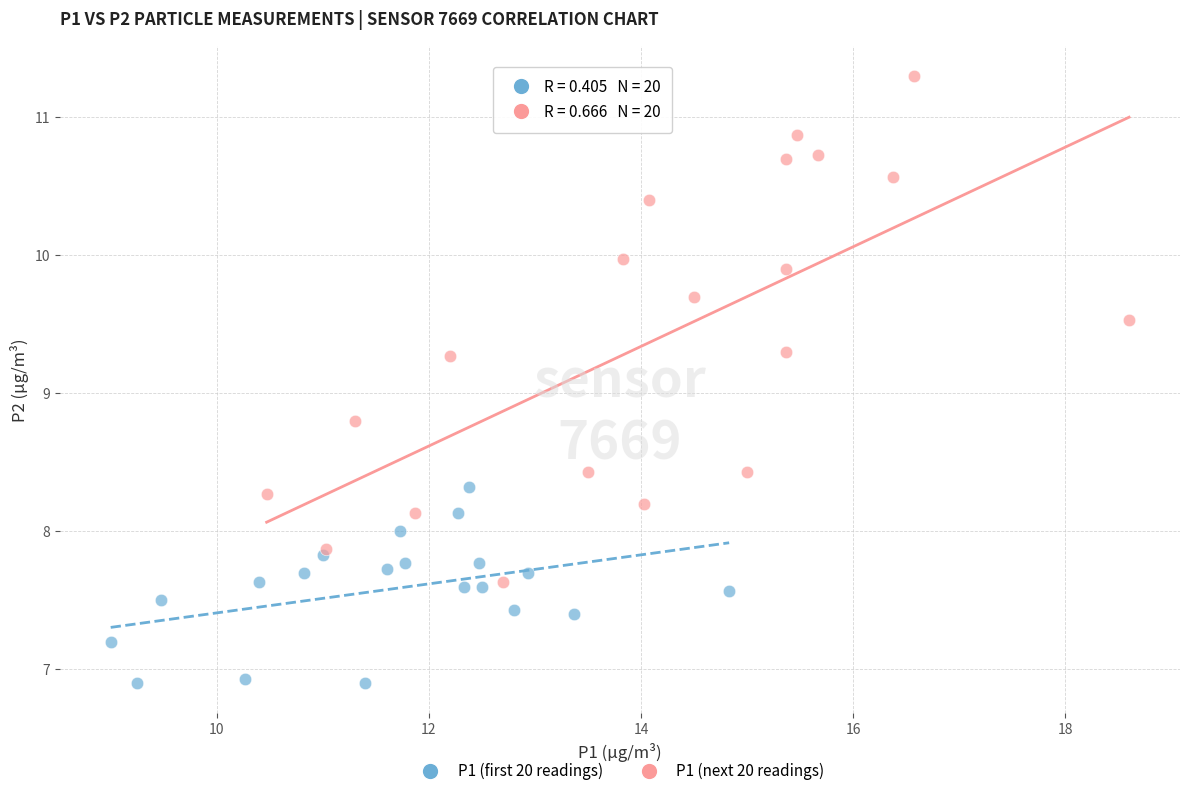

Which series contains the highest Y value?

P1 (next 20 readings)